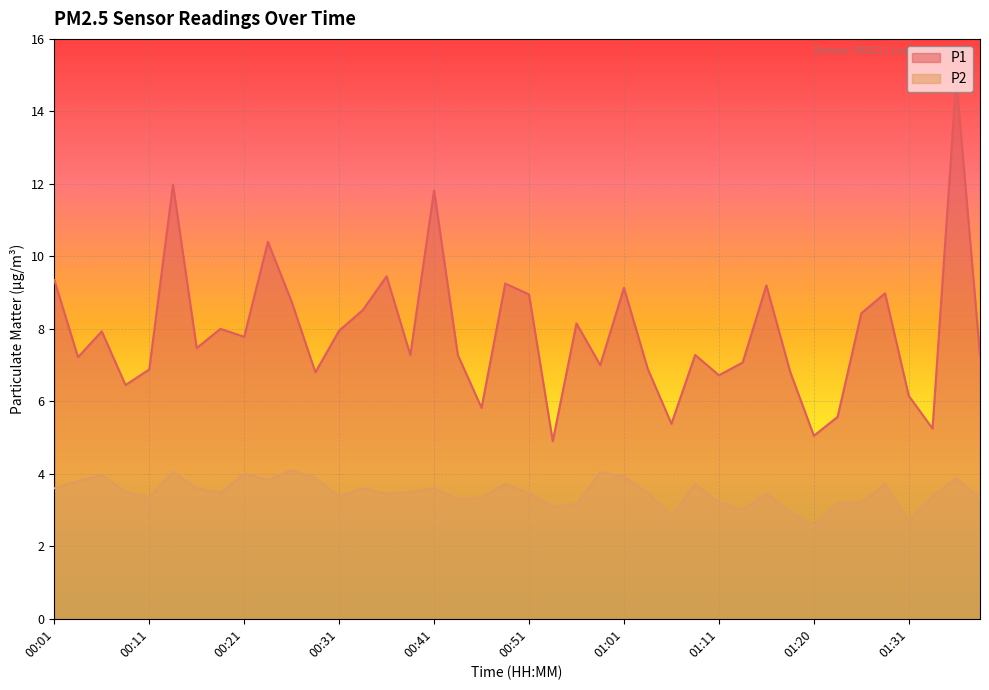

What is the label of the 16th point from the right?

01:01